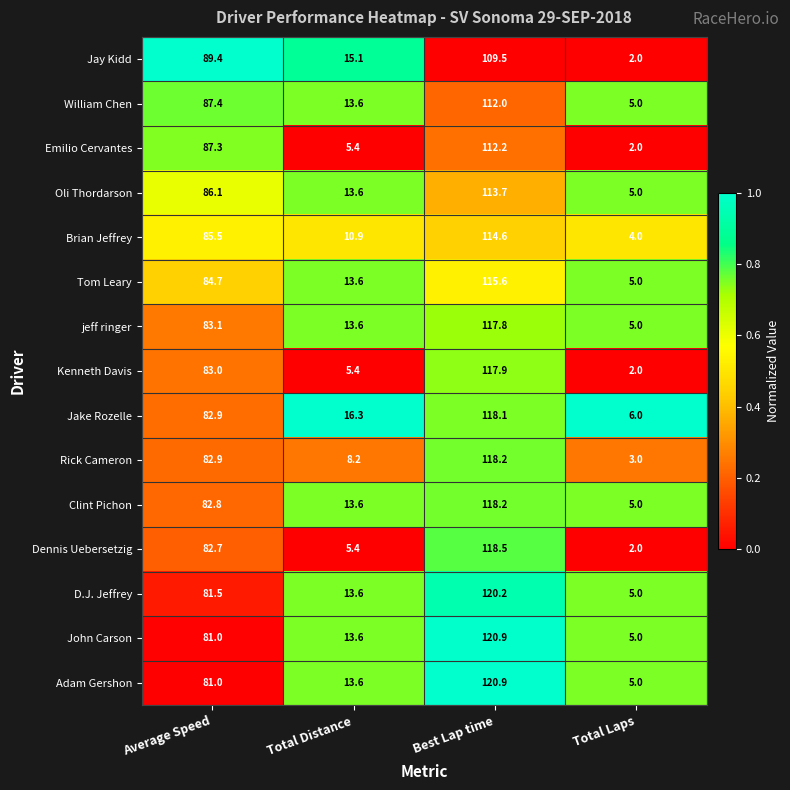

True or false: Emilio Cervantes has a value of 60.8 at Average Speed.

False